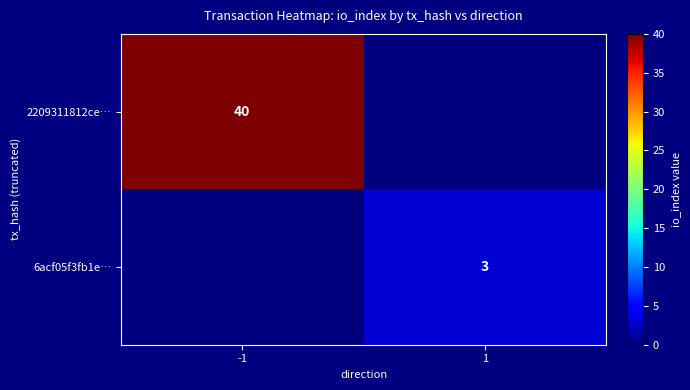

The 6acf05f3fb1e… series shows 3 at 1. True or false?

True